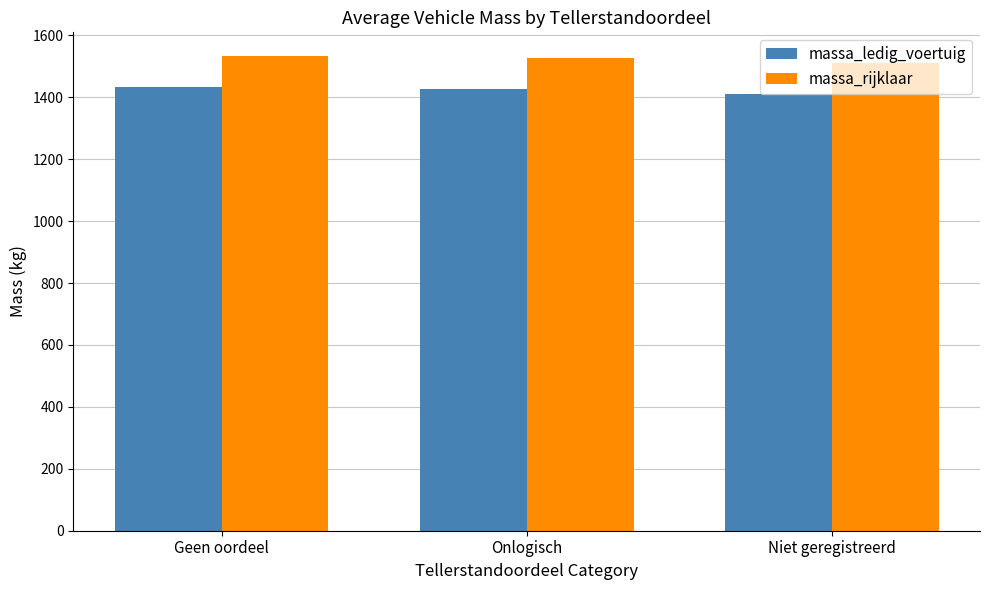

The value of massa_rijklaar at Niet geregistreerd is 1509.7. True or false?

True